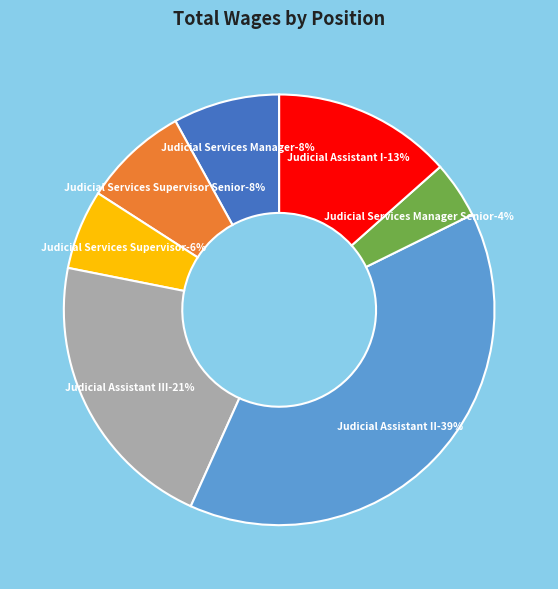

To the nearest percent, what percentage of the pie is Judicial Assistant I?

13%